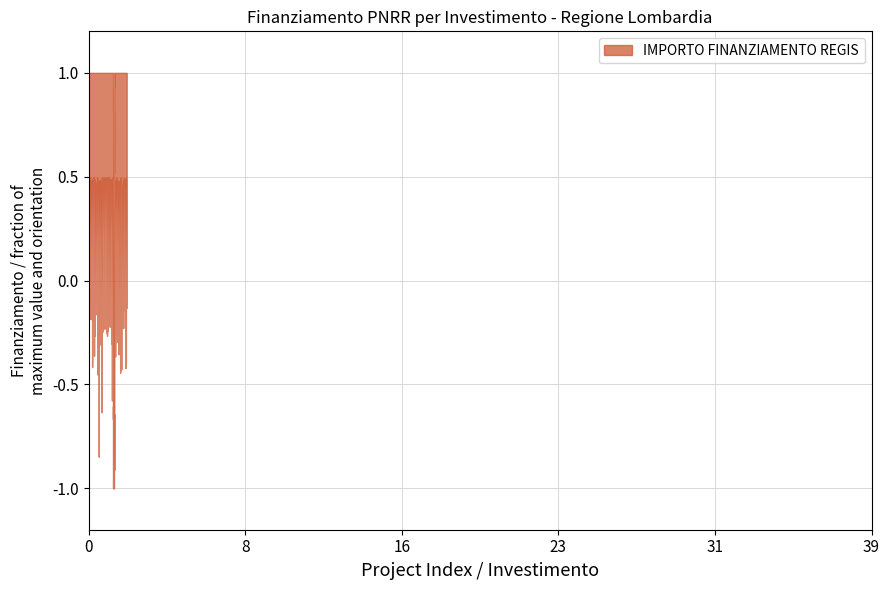

True or false: the data shows 59966 at 1.4.

True